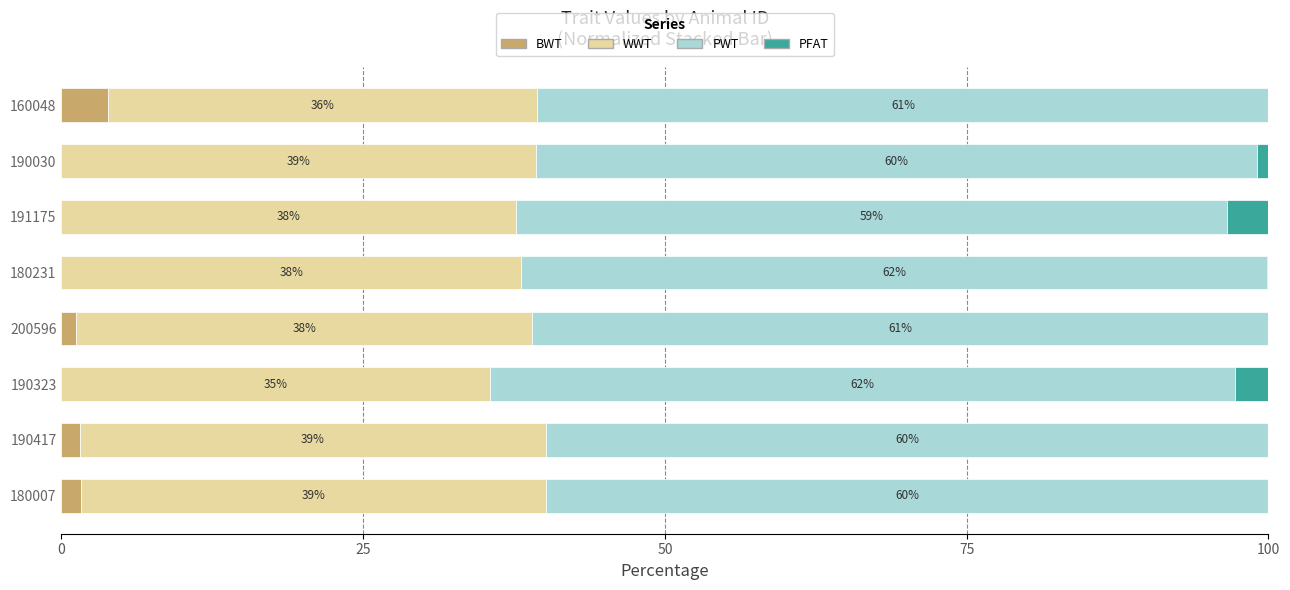

What is the total value across all series at 191175?

100.0